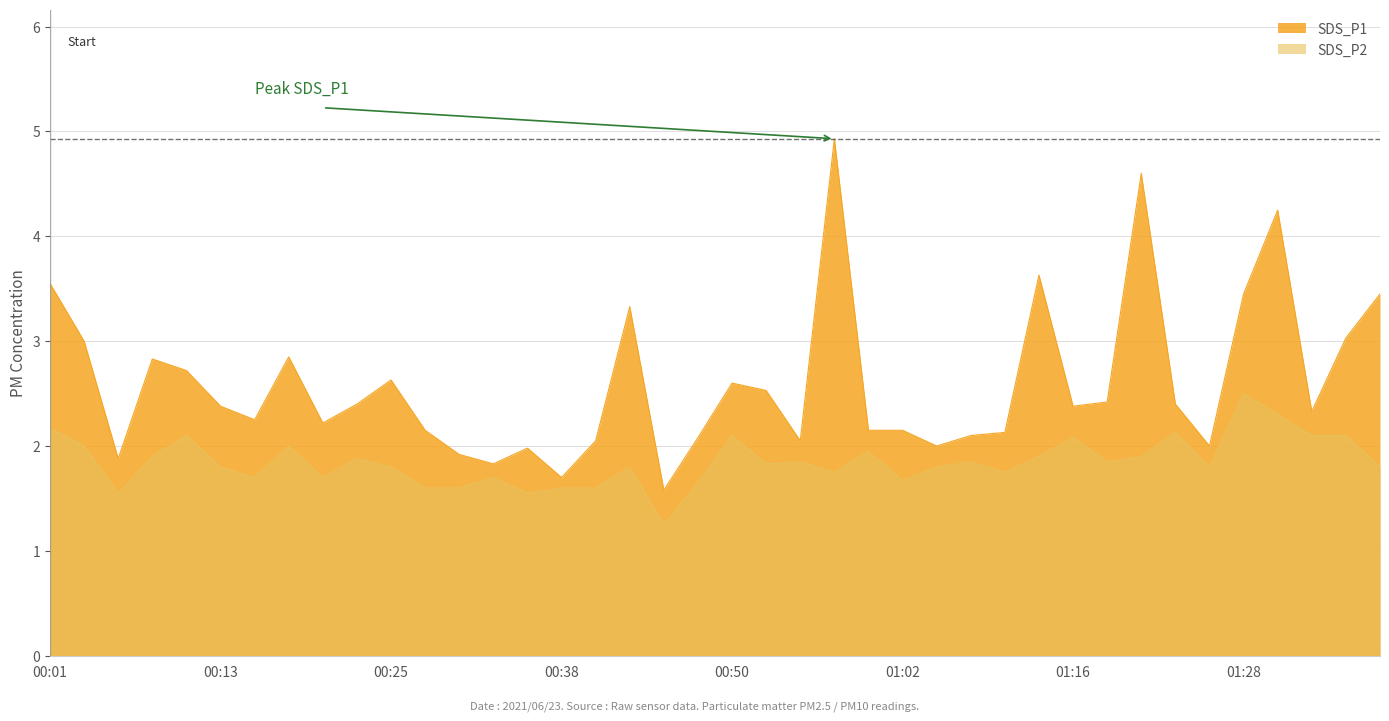

Reading left to right, transcribe all the data shown in this chart.

SDS_P1: 00:01=3.5	00:03=3.0	00:06=1.9	00:08=2.8	00:11=2.7	00:13=2.4	00:16=2.2	00:18=2.9	00:20=2.2	00:23=2.4	00:25=2.6	00:28=2.1	00:30=1.9	00:33=1.8	00:35=2.0	00:38=1.7	00:40=2.0	00:43=3.3	00:45=1.6	00:47=2.1	00:50=2.6	00:52=2.5	00:55=2.0	00:57=4.9	01:00=2.1	01:02=2.1	01:05=2.0	01:07=2.1	01:10=2.1	01:13=3.6	01:16=2.4	01:18=2.4	01:21=4.6	01:23=2.4	01:25=2.0	01:28=3.5	01:30=4.2	01:33=2.3	01:35=3.0	01:38=3.5
SDS_P2: 00:01=2.2	00:03=2.0	00:06=1.6	00:08=1.9	00:11=2.1	00:13=1.8	00:16=1.7	00:18=2.0	00:20=1.7	00:23=1.9	00:25=1.8	00:28=1.6	00:30=1.6	00:33=1.7	00:35=1.6	00:38=1.6	00:40=1.6	00:43=1.8	00:45=1.2	00:47=1.6	00:50=2.1	00:52=1.8	00:55=1.9	00:57=1.8	01:00=1.9	01:02=1.7	01:05=1.8	01:07=1.9	01:10=1.8	01:13=1.9	01:16=2.1	01:18=1.9	01:21=1.9	01:23=2.1	01:25=1.8	01:28=2.5	01:30=2.3	01:33=2.1	01:35=2.1	01:38=1.8